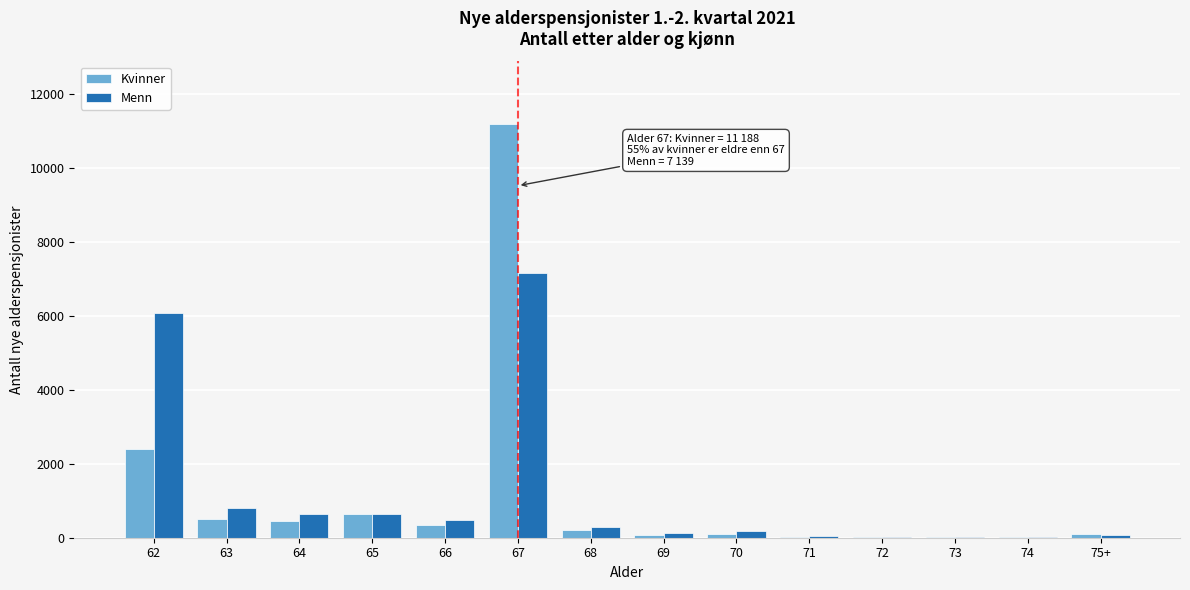

What is the greatest value displayed?

11188